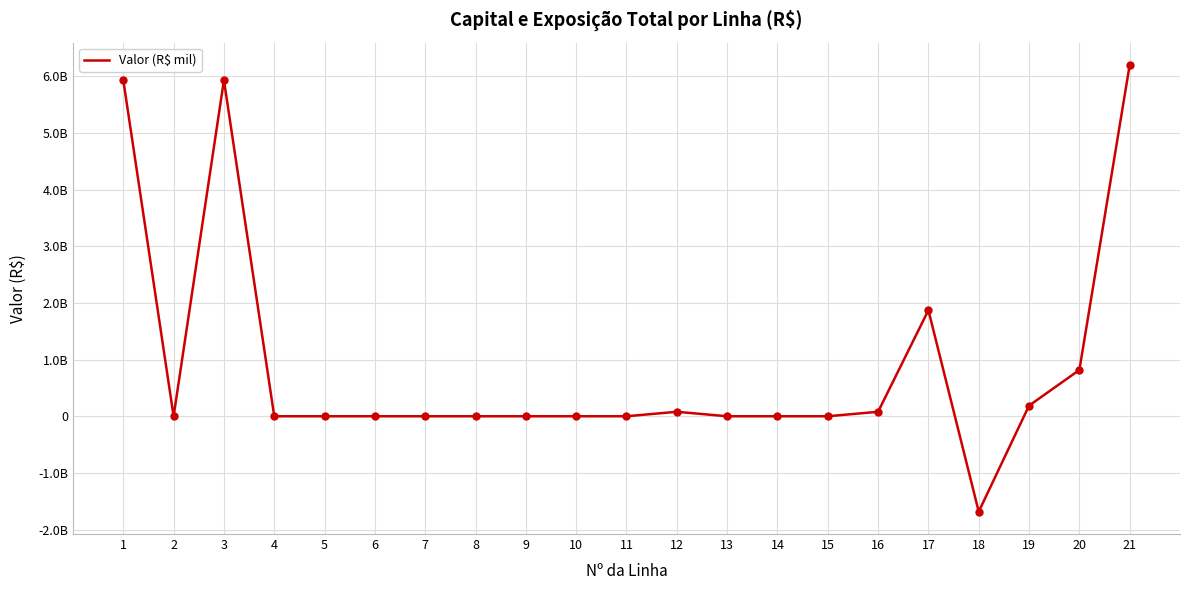

Does the chart have visible grid lines?

Yes